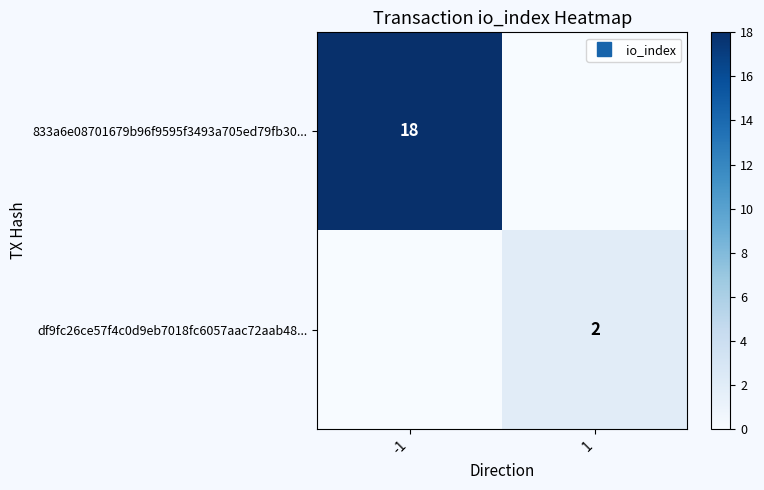

How many series are shown in this chart?

2